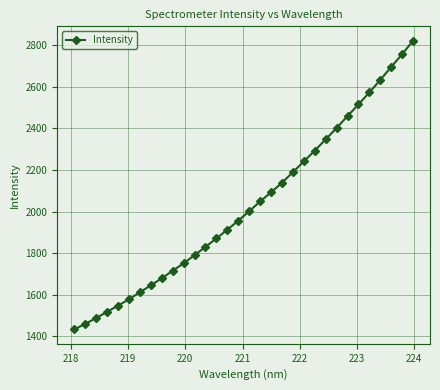

What is the value of the 2nd point from the left?

1460.0